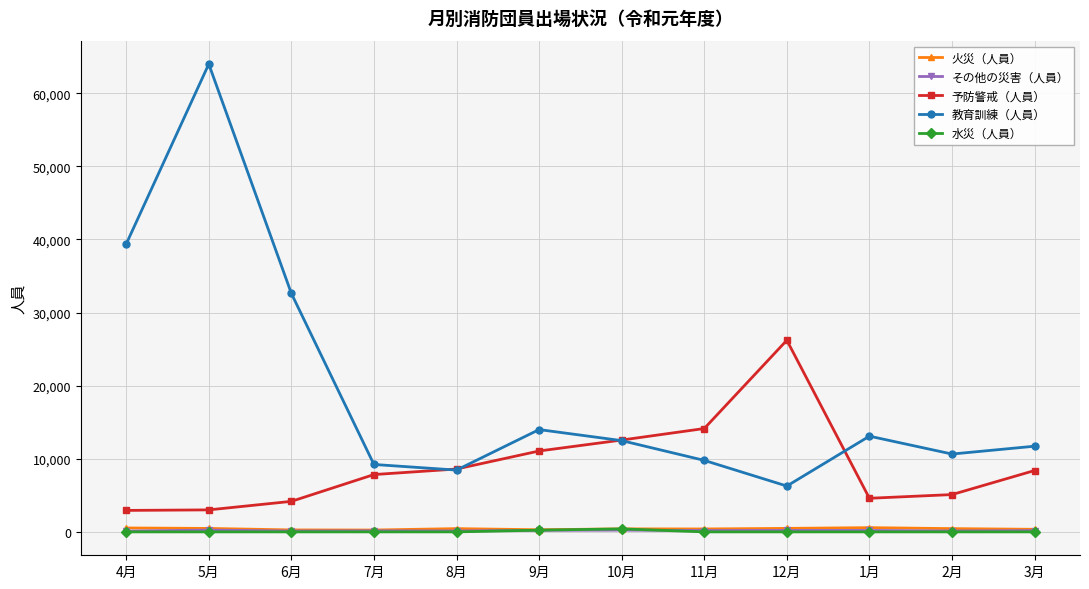

Which series has the widest spread of values?

教育訓練（人員）